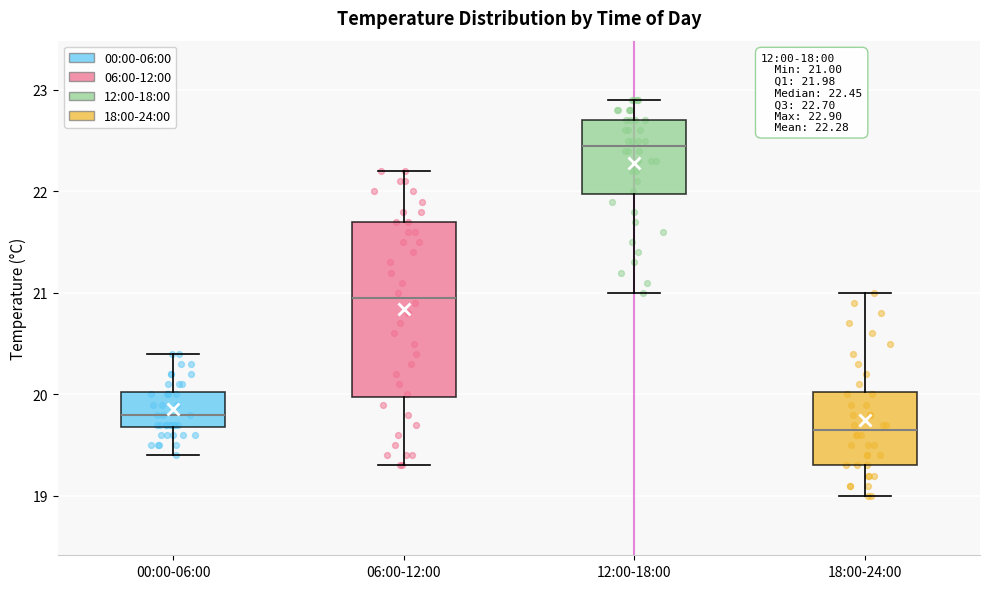

Which box's median line is the highest?

12:00-18:00